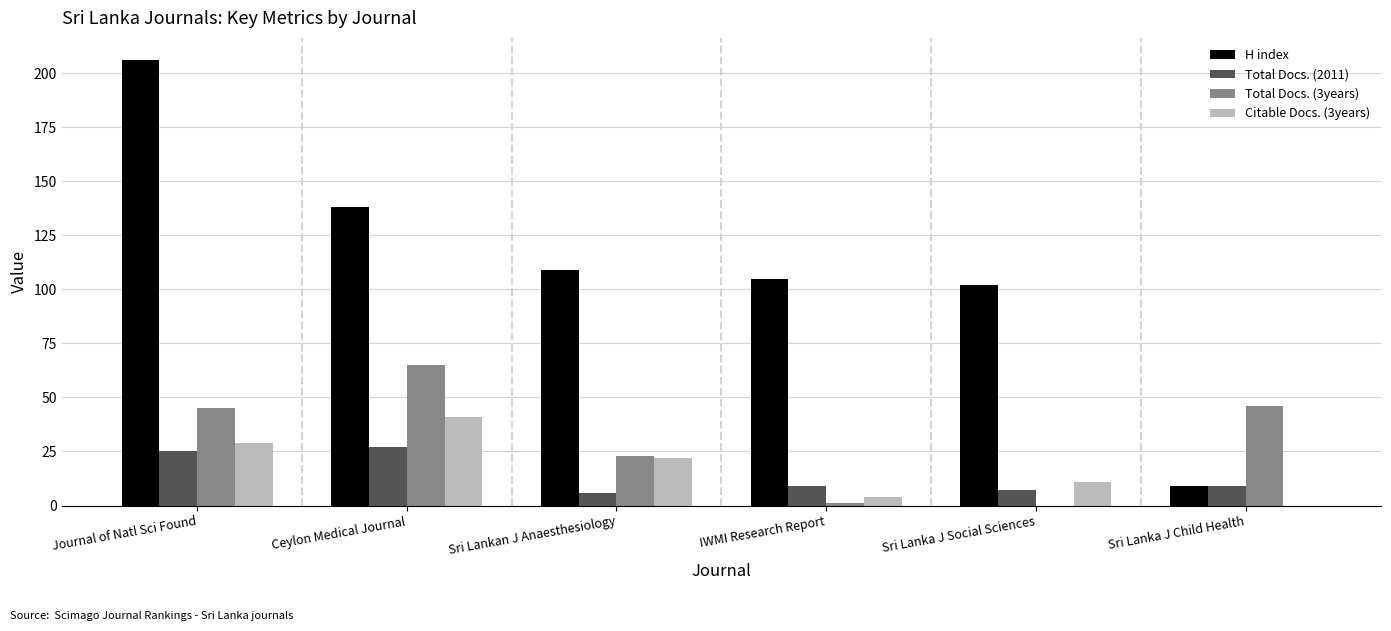

Is the value of Total Docs. (3years) at Ceylon Medical Journal greater than the value of Citable Docs. (3years) at IWMI Research Report?

Yes